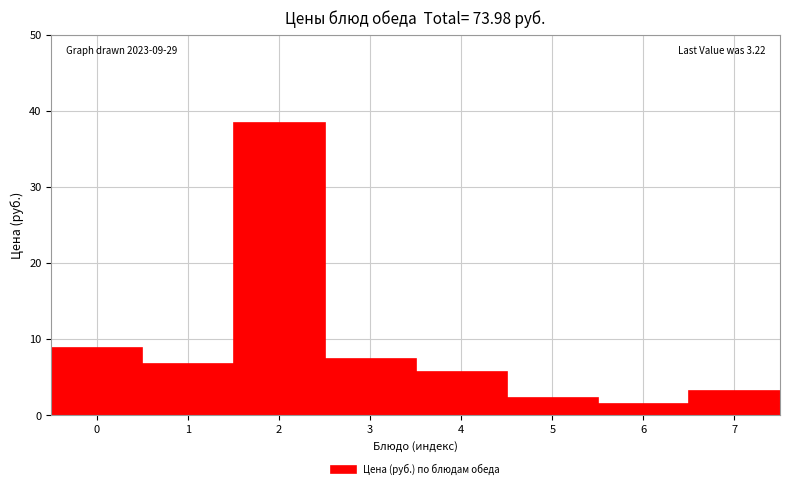

Over which range of the x-axis is the bar tallest?

1.5 to 2.5